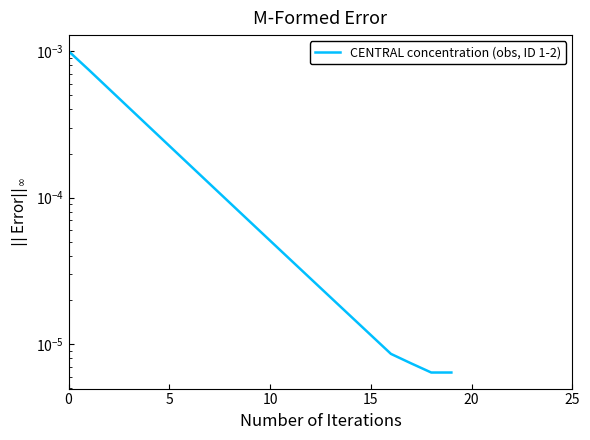

What is the label of the 5th point from the right?

15